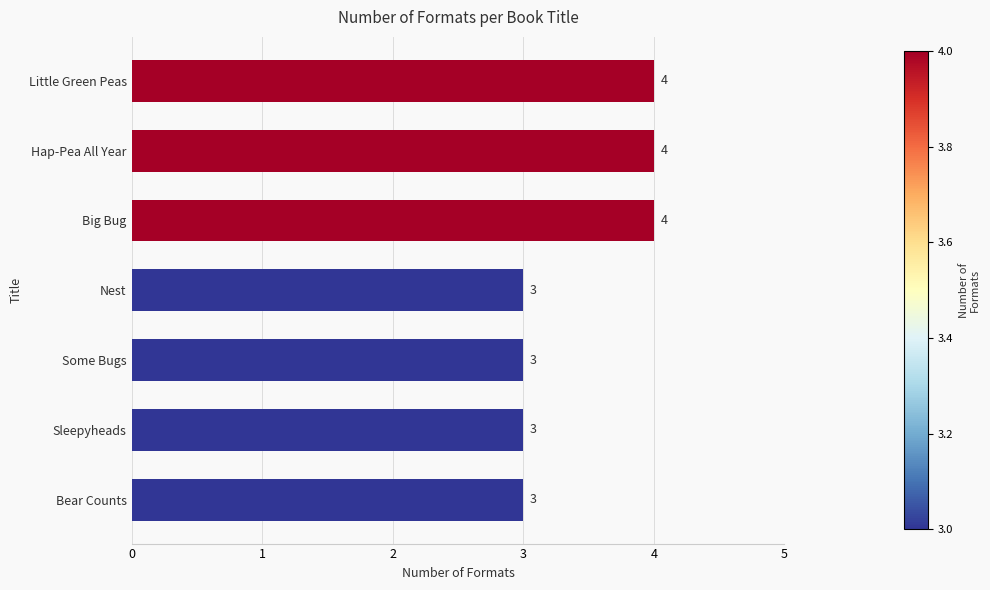

The value at Big Bug is 4. True or false?

True